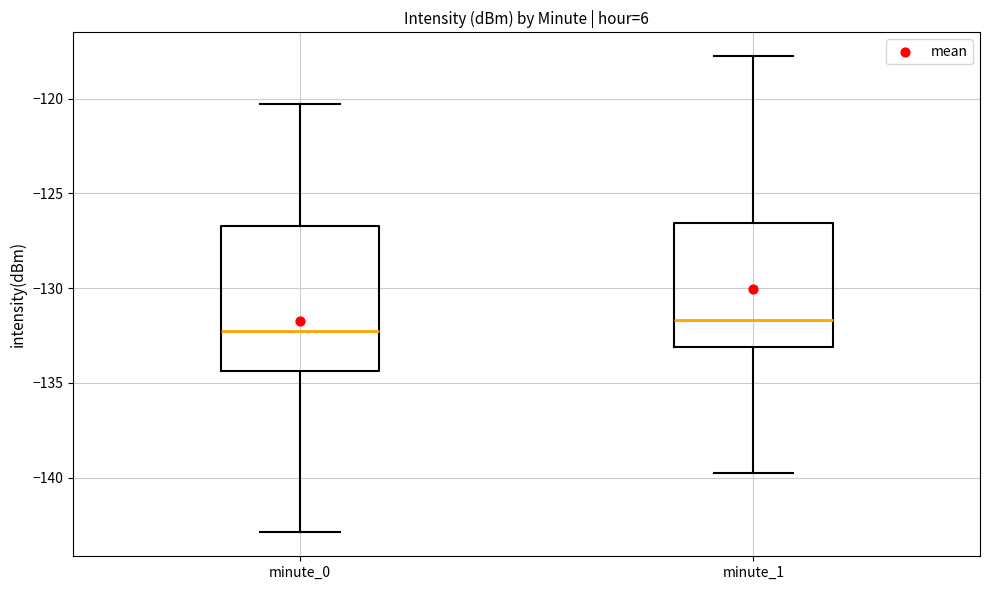

Which box is the tallest, from its lower edge to its upper edge?

minute_0